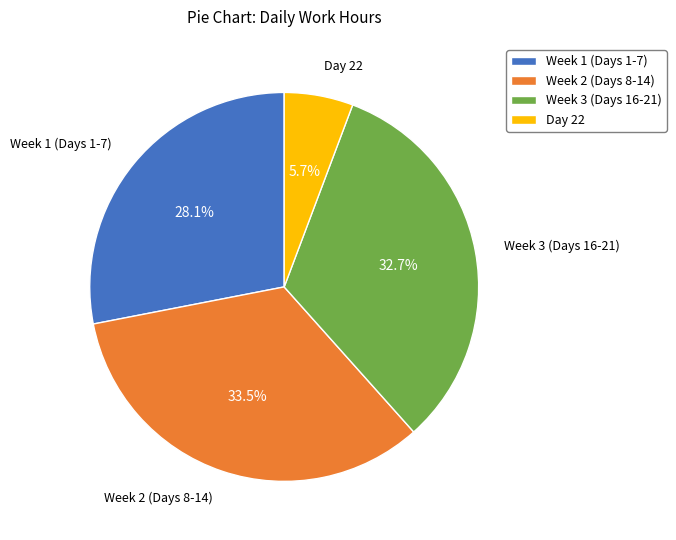

Which has a higher value, Week 3 (Days 16-21) or Day 22?

Week 3 (Days 16-21)